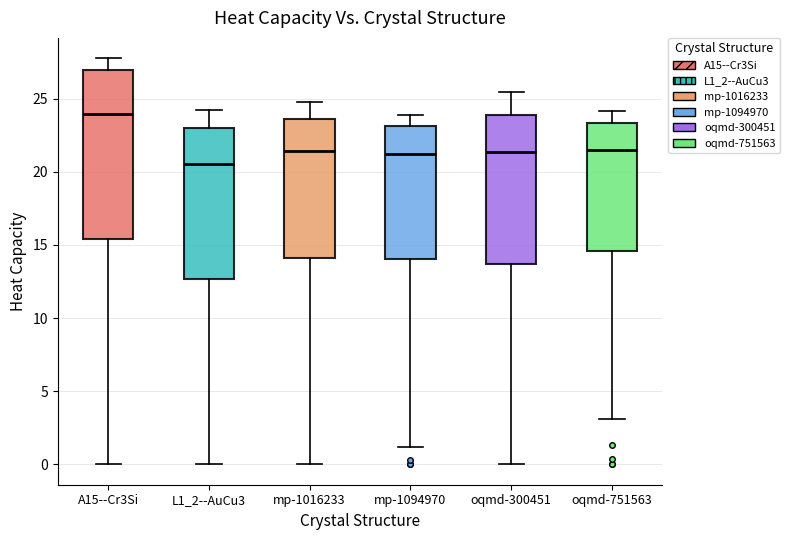

Reading left to right, read every box against the y-axis: the position of its median line, the range the box covers, and the ends of its whiskers. The values are not printed on the chart, so give them approximately, as read against the axis.

A15--Cr3Si: median 24.0, box 15.5 to 27.0, whiskers 0.0 to 28.0
L1_2--AuCu3: median 20.5, box 12.5 to 23.0, whiskers 0.0 to 24.0
mp-1016233: median 21.5, box 14.0 to 23.5, whiskers 0.0 to 24.5
mp-1094970: median 21.0, box 14.0 to 23.0, whiskers 1.0 to 24.0
oqmd-300451: median 21.5, box 13.5 to 24.0, whiskers 0.0 to 25.5
oqmd-751563: median 21.5, box 14.5 to 23.5, whiskers 3.0 to 24.0